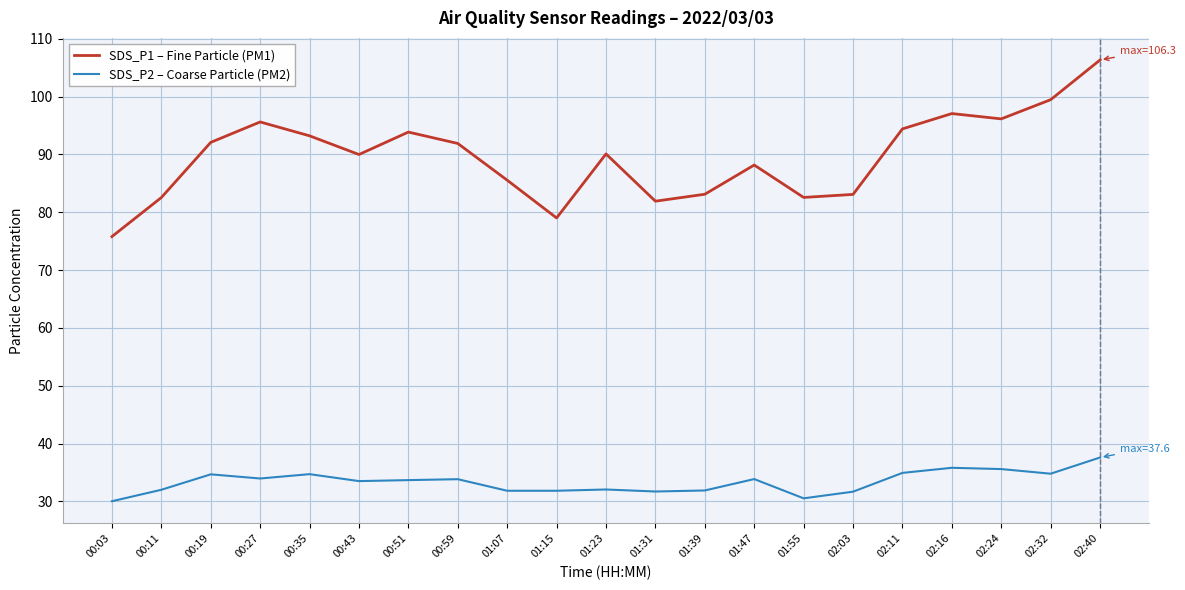

True or false: SDS_P1 – Fine Particle (PM1) and SDS_P2 – Coarse Particle (PM2) intersect in this chart.

False